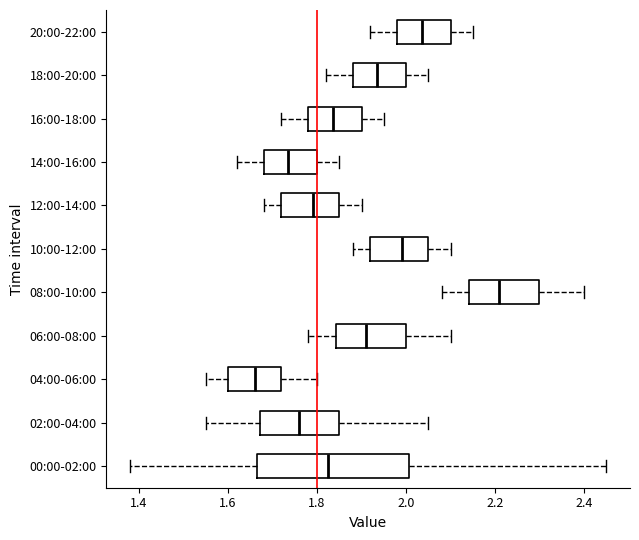

Which box is the widest, from its left edge to its right edge?

00:00-02:00